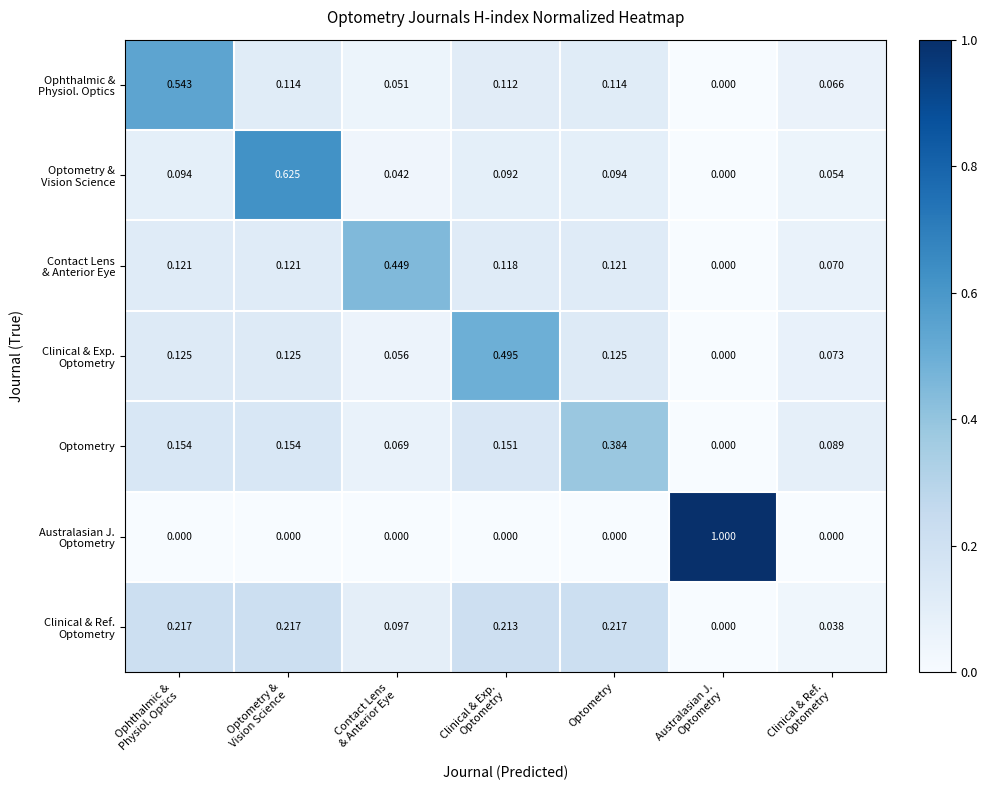

At which label does Optometry reach its peak?

Optometry